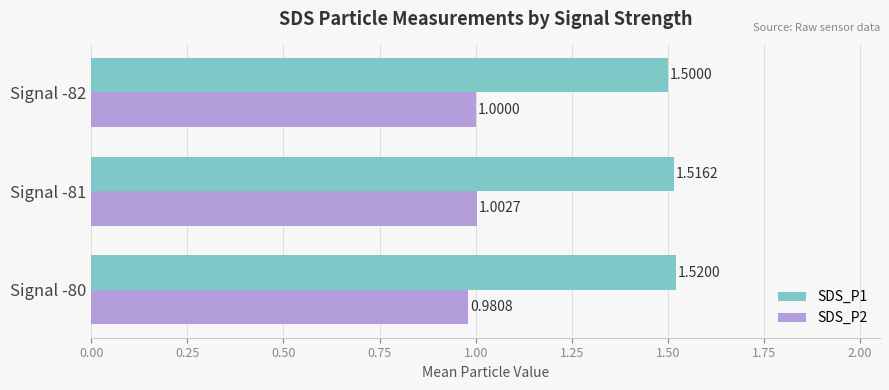

What are all the series names shown in the legend?

SDS_P1, SDS_P2